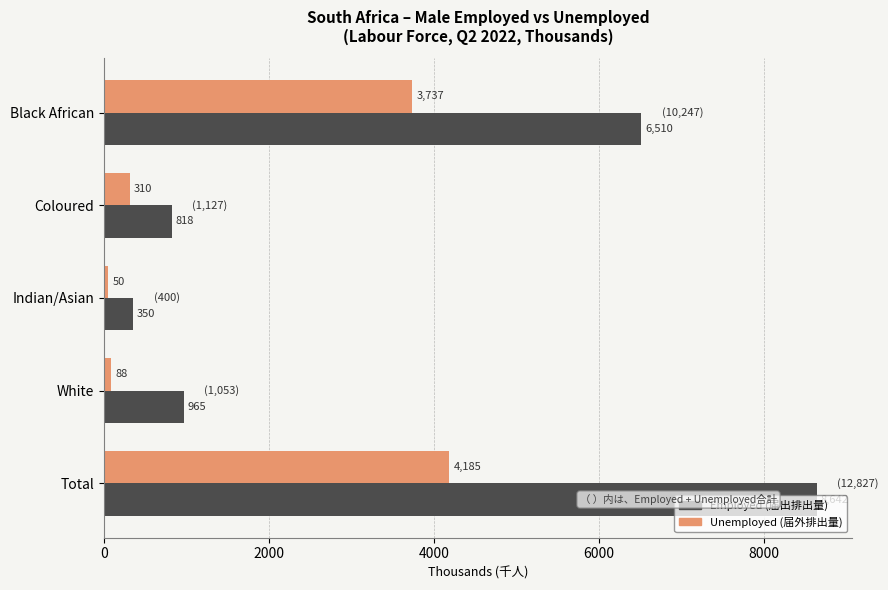

True or false: Unemployed (届外排出量) has a value of 50.2 at Indian/Asian.

True